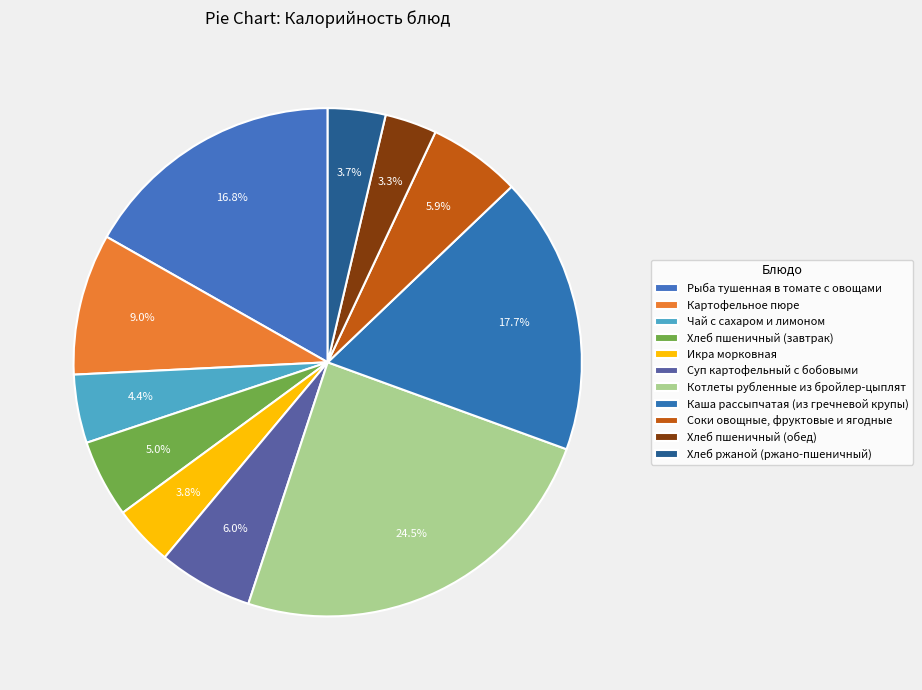

Rank the categories by value from highest to lowest.

Котлеты рубленные из бройлер-цыплят, Каша рассыпчатая (из гречневой крупы), Рыба тушенная в томате с овощами, Картофельное пюре, Суп картофельный с бобовыми, Соки овощные, фруктовые и ягодные, Хлеб пшеничный (завтрак), Чай с сахаром и лимоном, Икра морковная, Хлеб ржаной (ржано-пшеничный), Хлеб пшеничный (обед)